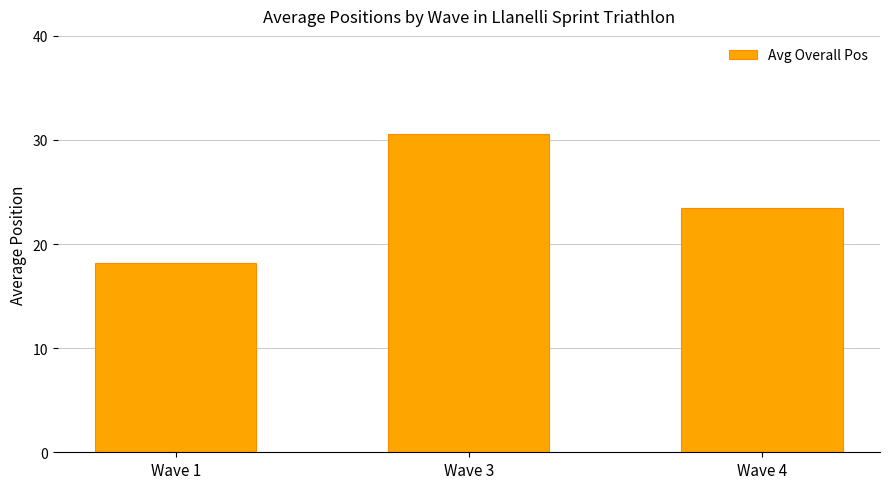

Count the number of categories in the chart.

3